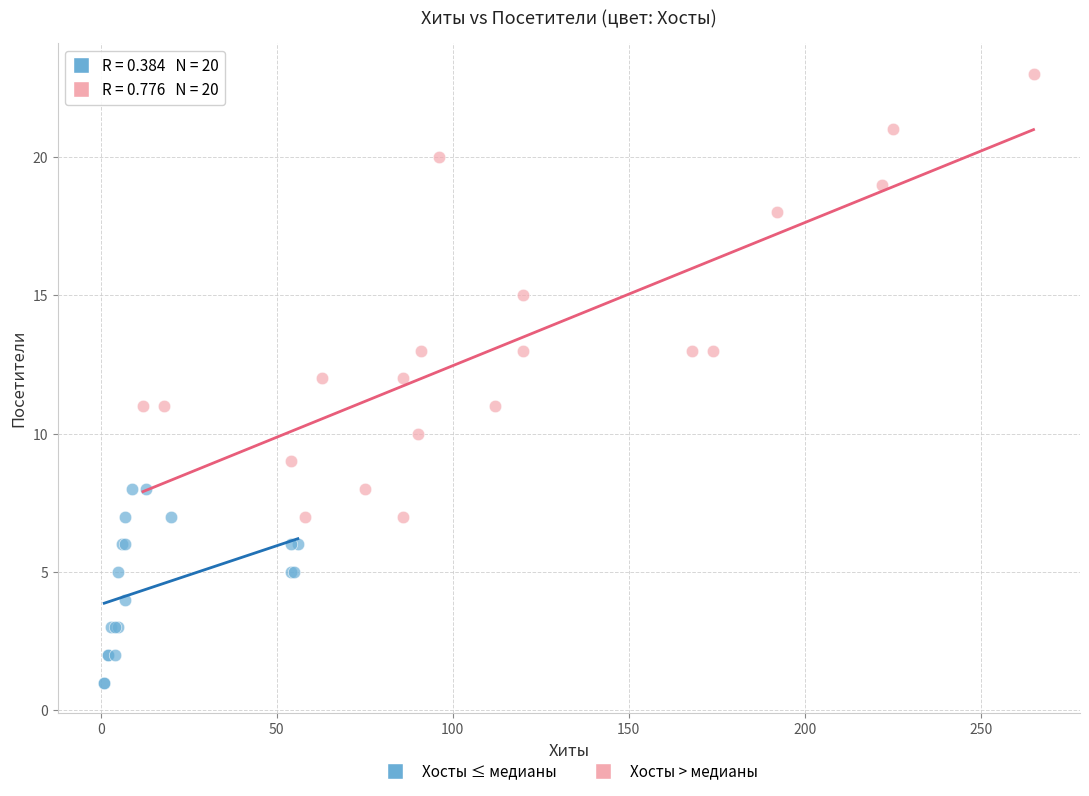

Which series contains the lowest Y value?

Хосты ≤ медианы